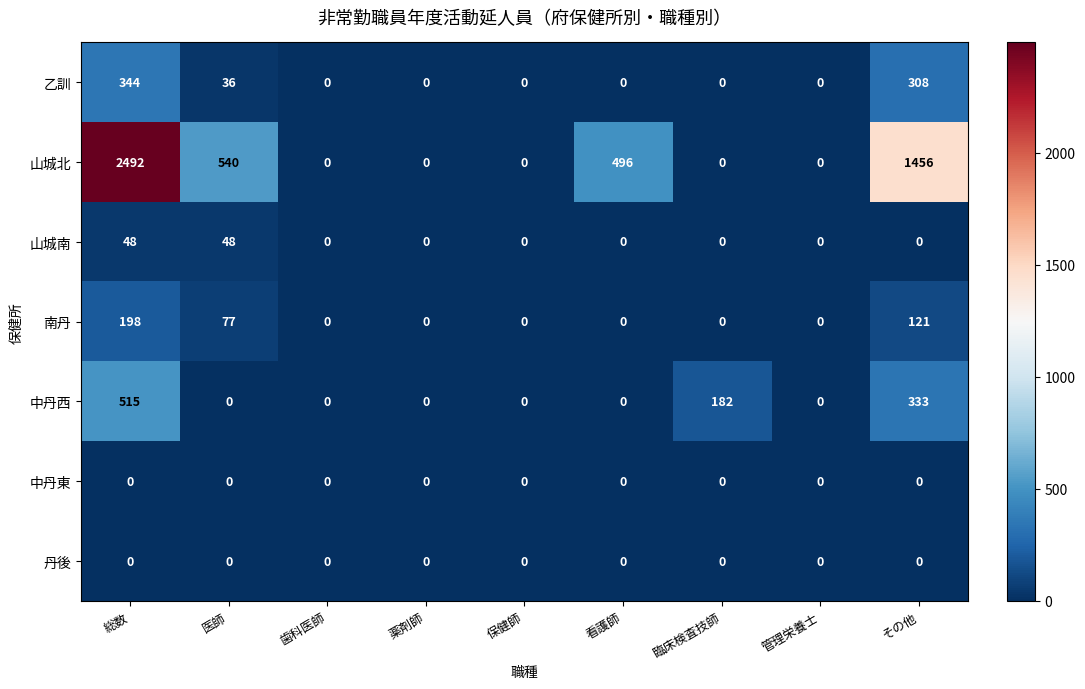

What is the sum of all 南丹 values?

396